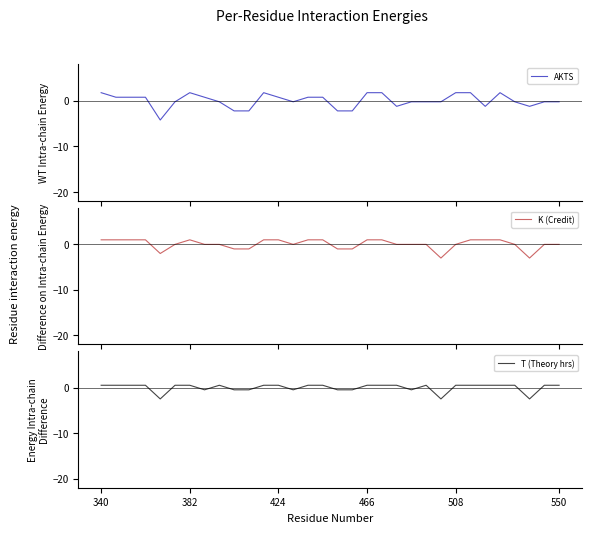

What is the value of the AKTS point at the 28th from the left?

1.8